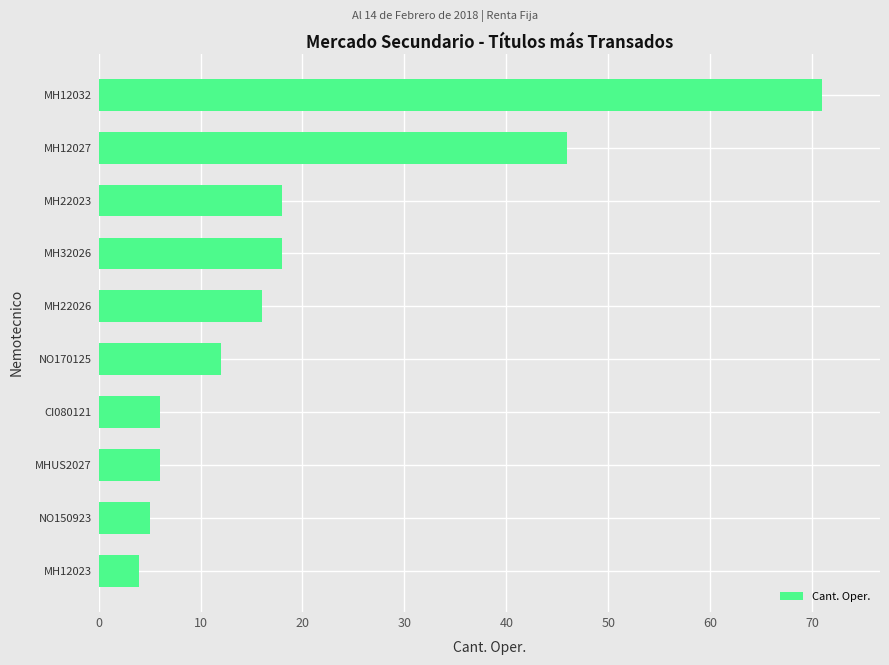

Reading bottom to top, list all the values displayed in this chart.

4	5	6	6	12	16	18	18	46	71